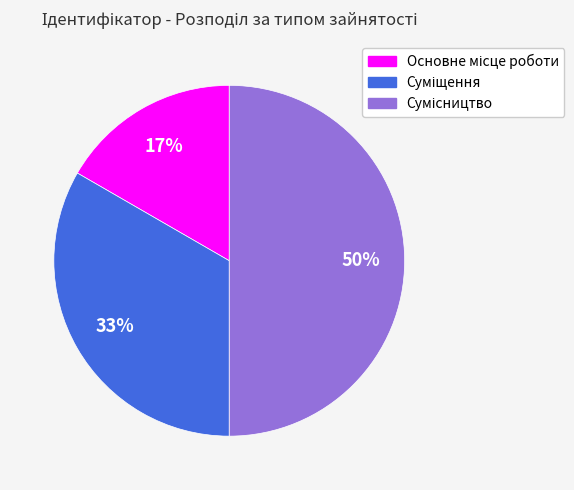

How many slices are in this pie chart?

3